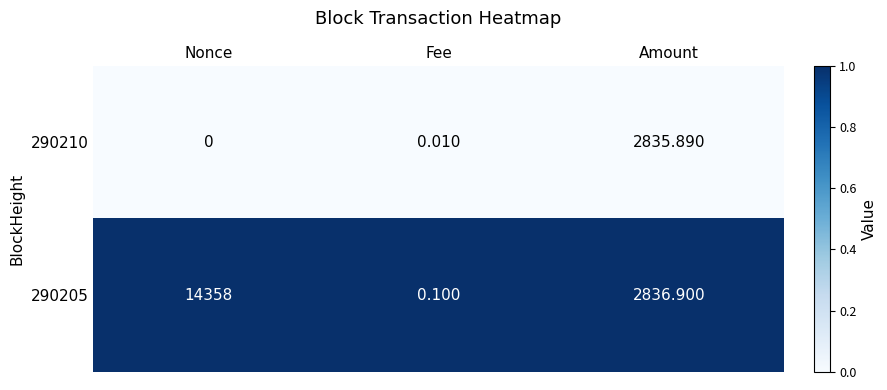

What is the total value across all series at Fee?

0.1